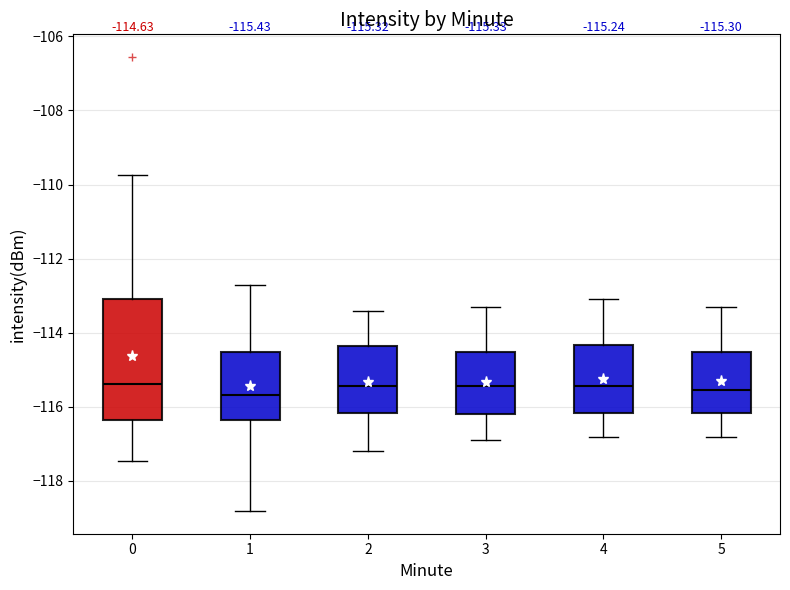

Which box is the tallest, from its lower edge to its upper edge?

0